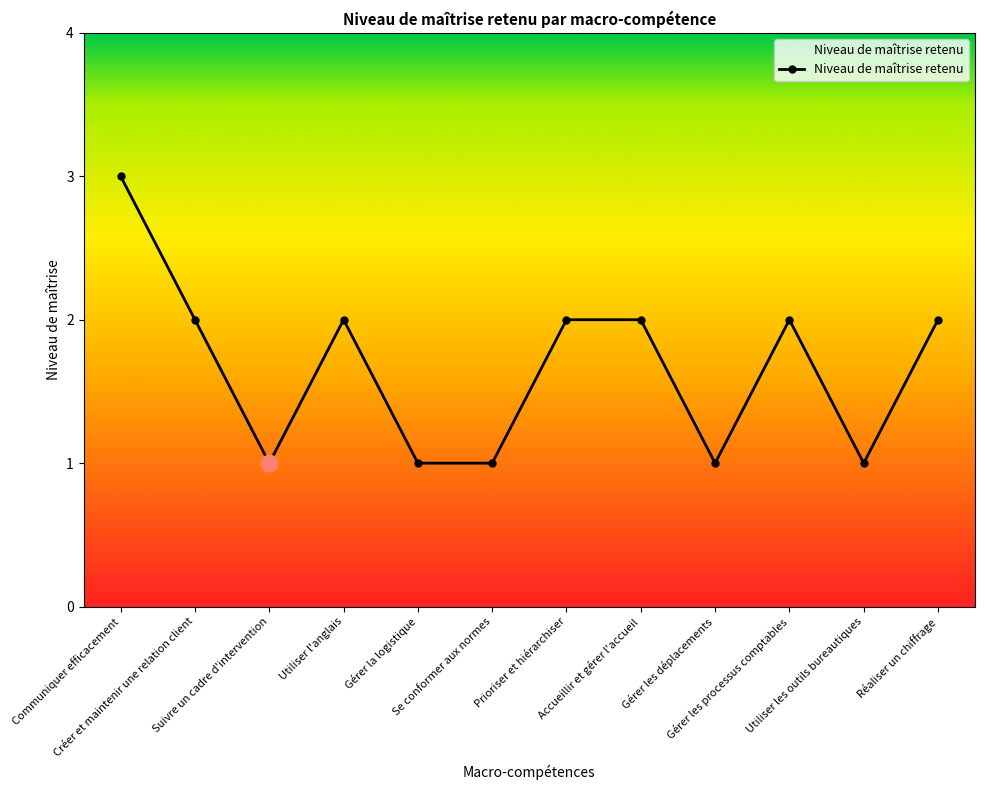

Reading left to right, what are all the values shown in this chart?

Communiquer efficacement=3	Créer et maintenir une relation client=2	Suivre un cadre d'intervention=1	Utiliser l'anglais=2	Gérer la logistique=1	Se conformer aux normes=1	Prioriser et hiérarchiser=2	Accueillir et gérer l'accueil=2	Gérer les déplacements=1	Gérer les processus comptables=2	Utiliser les outils bureautiques=1	Réaliser un chiffrage=2